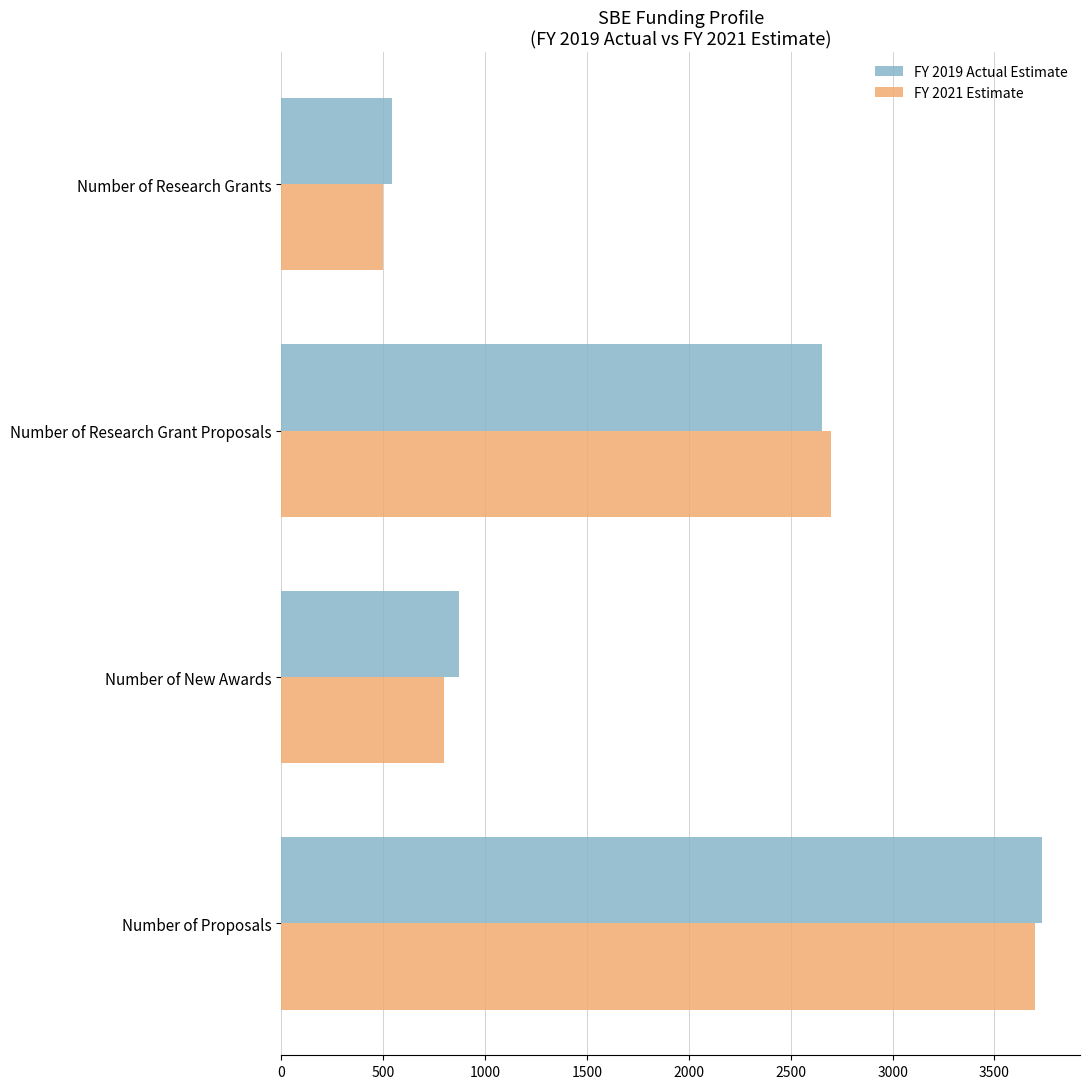

List the labels in order of FY 2019 Actual Estimate value, smallest first.

Number of Research Grants, Number of New Awards, Number of Research Grant Proposals, Number of Proposals